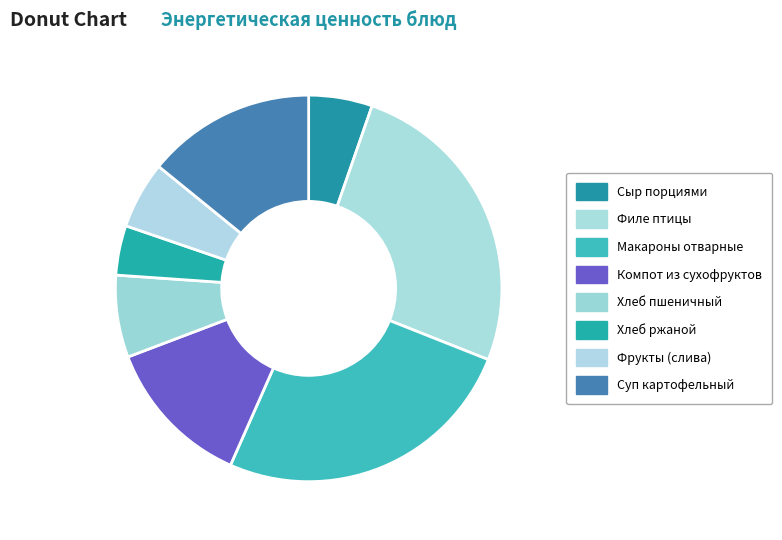

The Суп картофельный slice represents 14% of the pie. True or false?

True